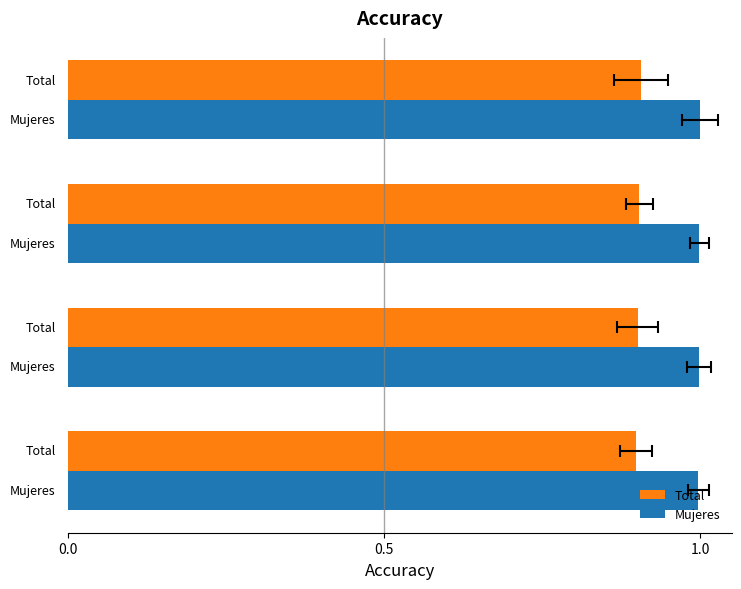

What value does the Total series have at 0.5?

0.9